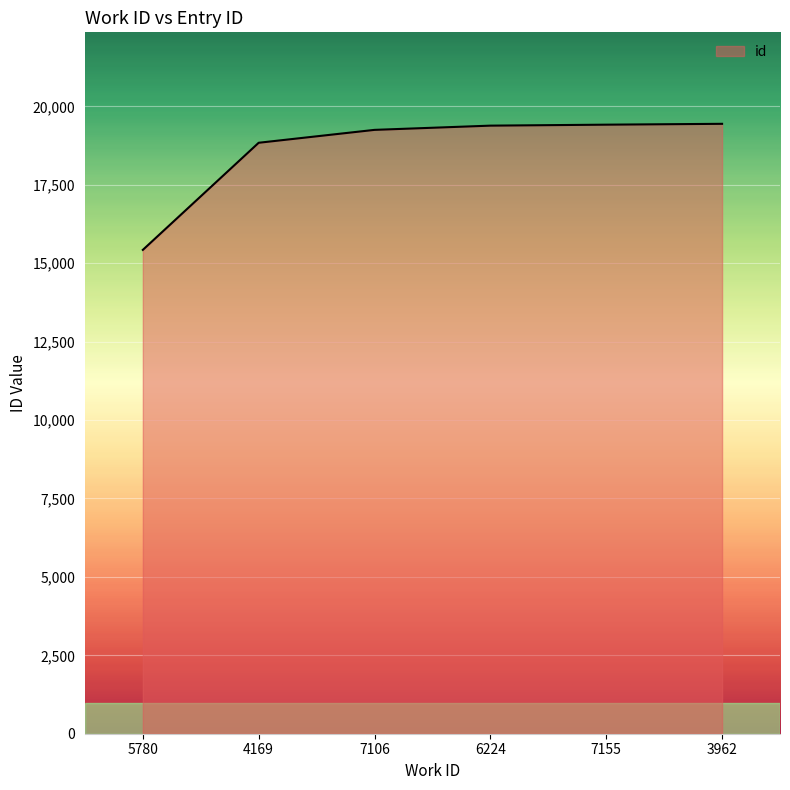

True or false: the data shows 19251 at 7106.

True